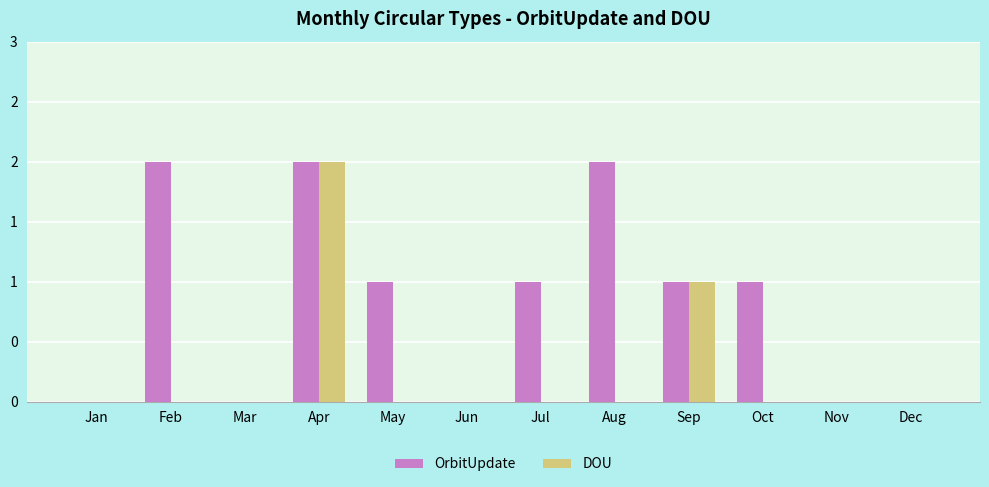

What is the average value of the OrbitUpdate series?

1